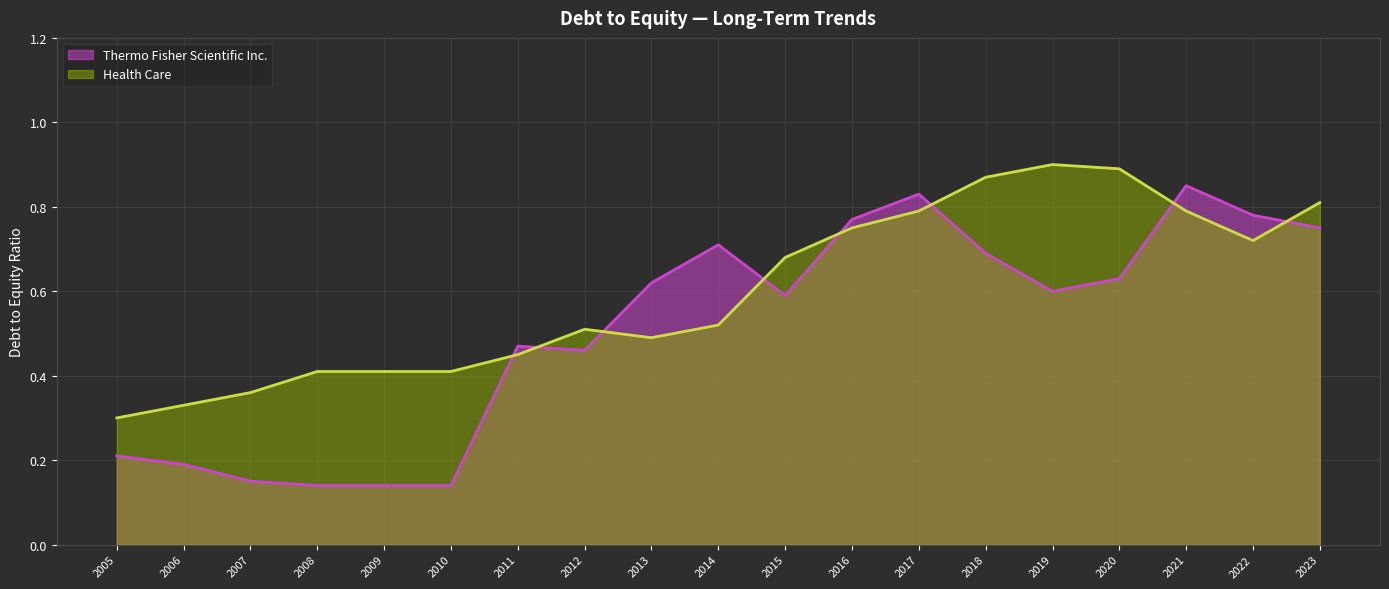

How many lines are shown in the chart?

2